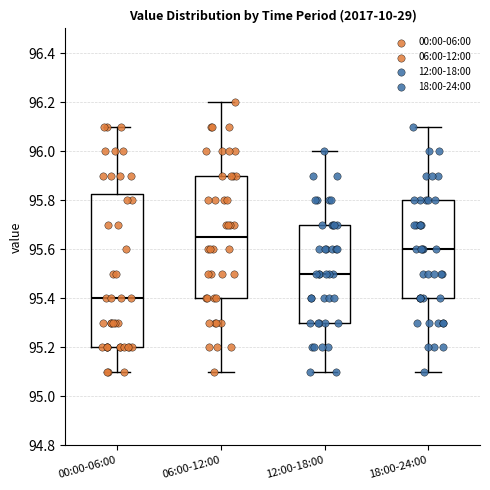

Reading left to right, read every box against the y-axis: the position of its median line, the range the box covers, and the ends of its whiskers. The values are not printed on the chart, so give them approximately, as read against the axis.

00:00-06:00: median 95.40, box 95.20 to 95.82, whiskers 95.10 to 96.10
06:00-12:00: median 95.66, box 95.40 to 95.90, whiskers 95.10 to 96.20
12:00-18:00: median 95.50, box 95.30 to 95.70, whiskers 95.10 to 96.00
18:00-24:00: median 95.60, box 95.40 to 95.80, whiskers 95.10 to 96.10